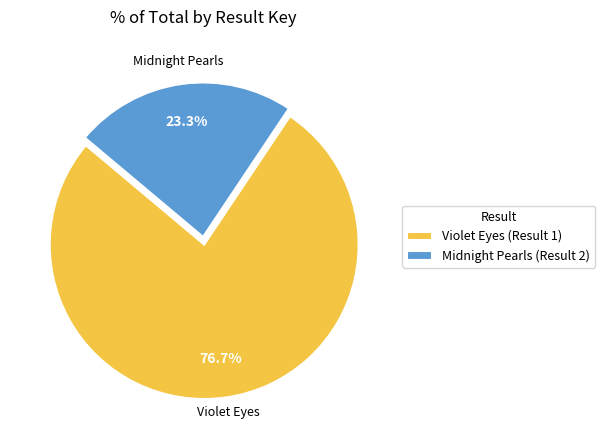

To the nearest percent, what is the combined percentage of Violet Eyes (Result 1) and Midnight Pearls (Result 2)?

100%